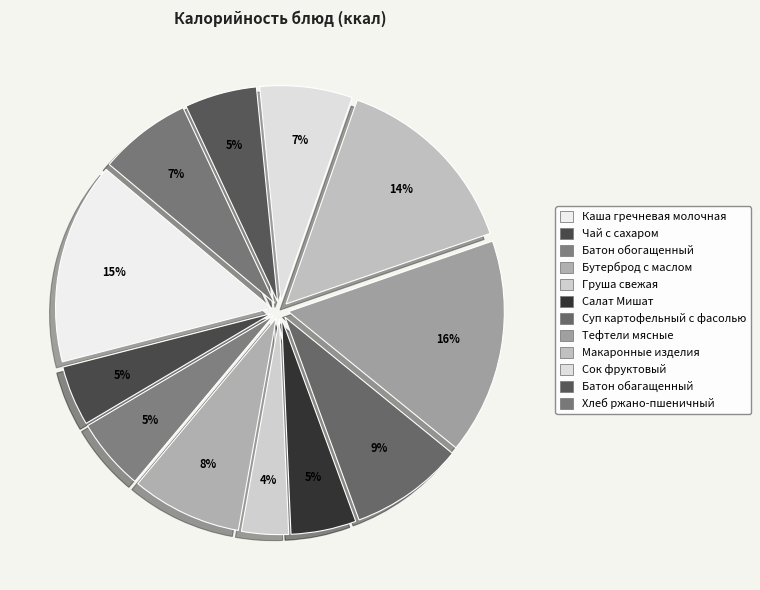

True or false: Батон обагащенный accounts for 5% of the total.

True